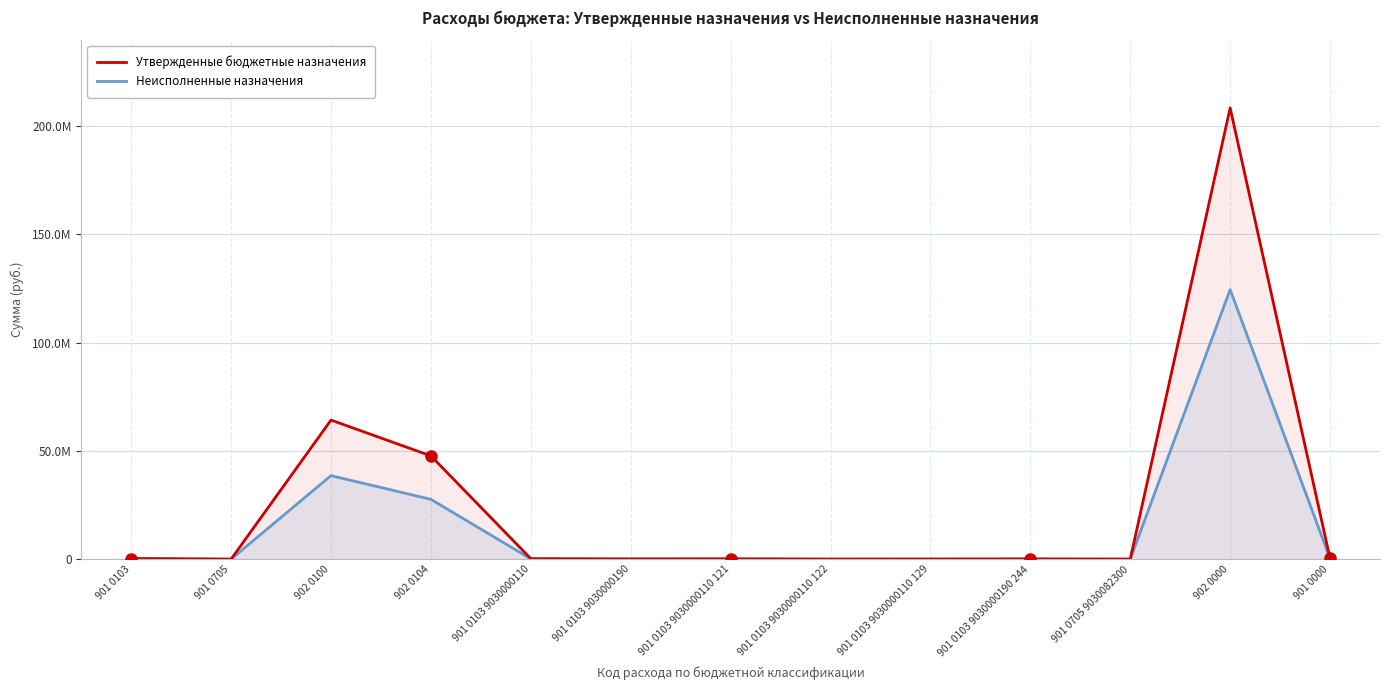

How many data points in Неисполненные назначения are above 93330?

7